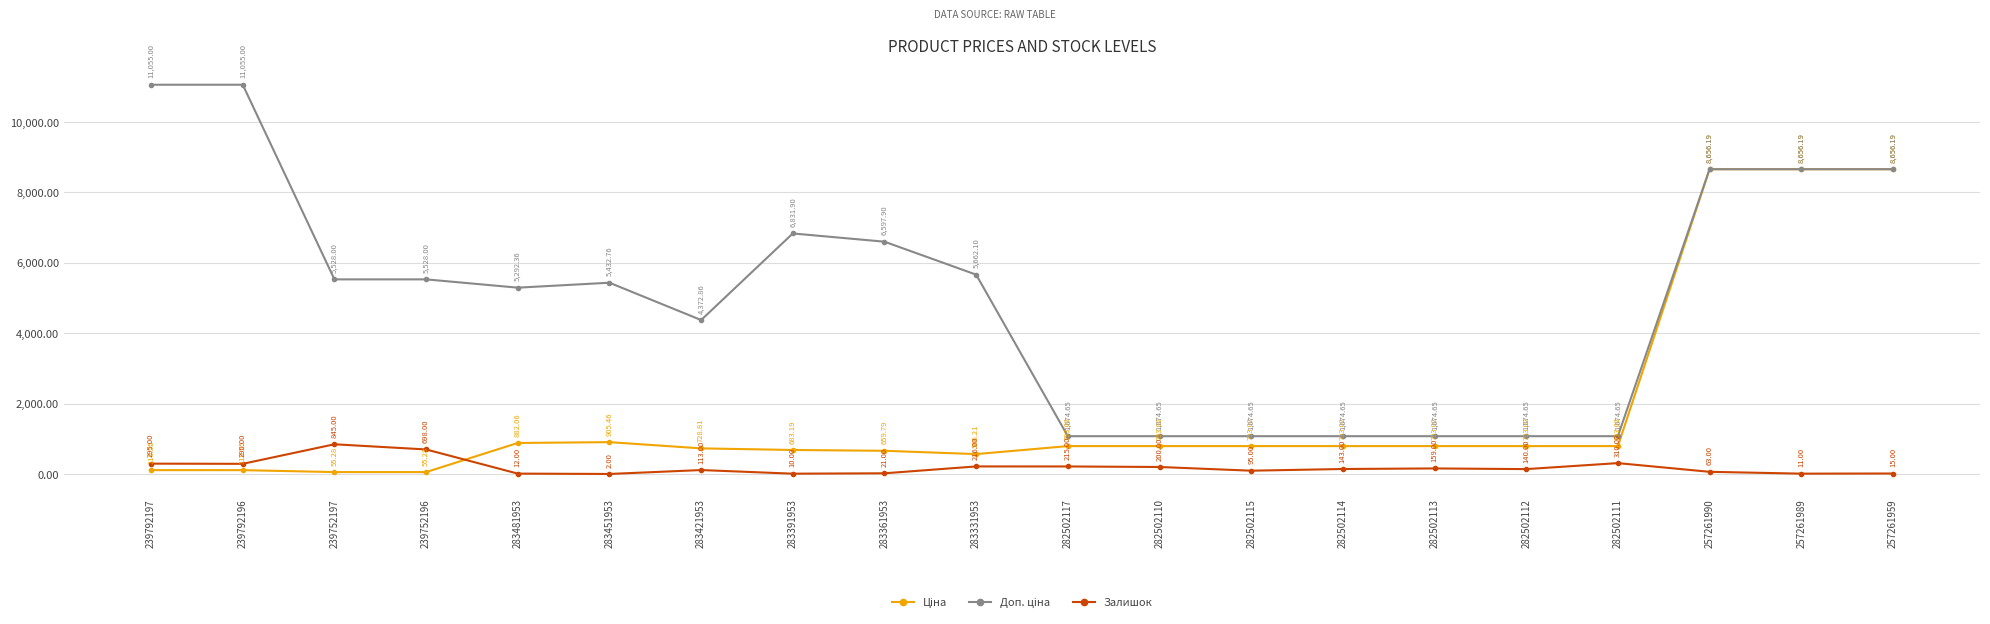

True or false: Залишок has more than 2 points higher than both neighbors.

True